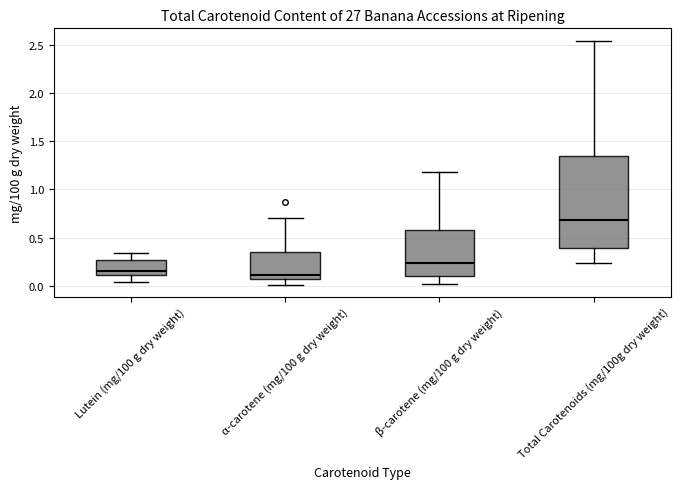

Reading left to right, read every box against the y-axis: the position of its median line, the range the box covers, and the ends of its whiskers. The values are not printed on the chart, so give them approximately, as read against the axis.

Lutein (mg/100 g dry weight): median 0.15, box 0.10 to 0.25, whiskers 0.05 to 0.35
α-carotene (mg/100 g dry weight): median 0.10, box 0.05 to 0.35, whiskers 0.00 to 0.70
β-carotene (mg/100 g dry weight): median 0.25, box 0.10 to 0.60, whiskers 0.00 to 1.20
Total Carotenoids (mg/100g dry weight): median 0.70, box 0.40 to 1.35, whiskers 0.25 to 2.55